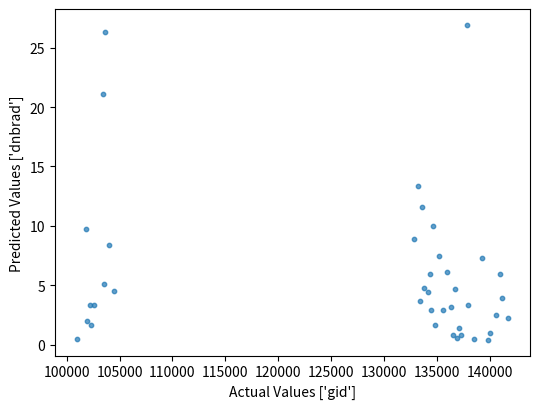

What Y value in the scatter plot is closest to 13?

13.4